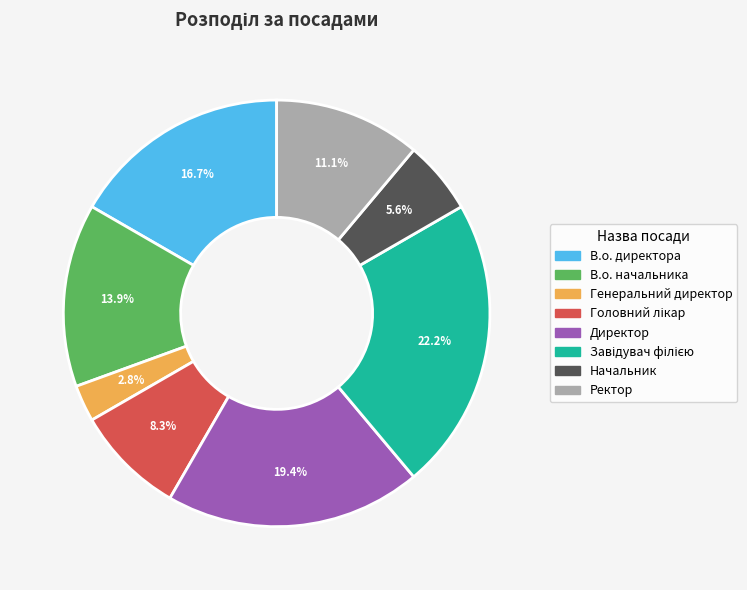

Count the number of slices in the pie.

8